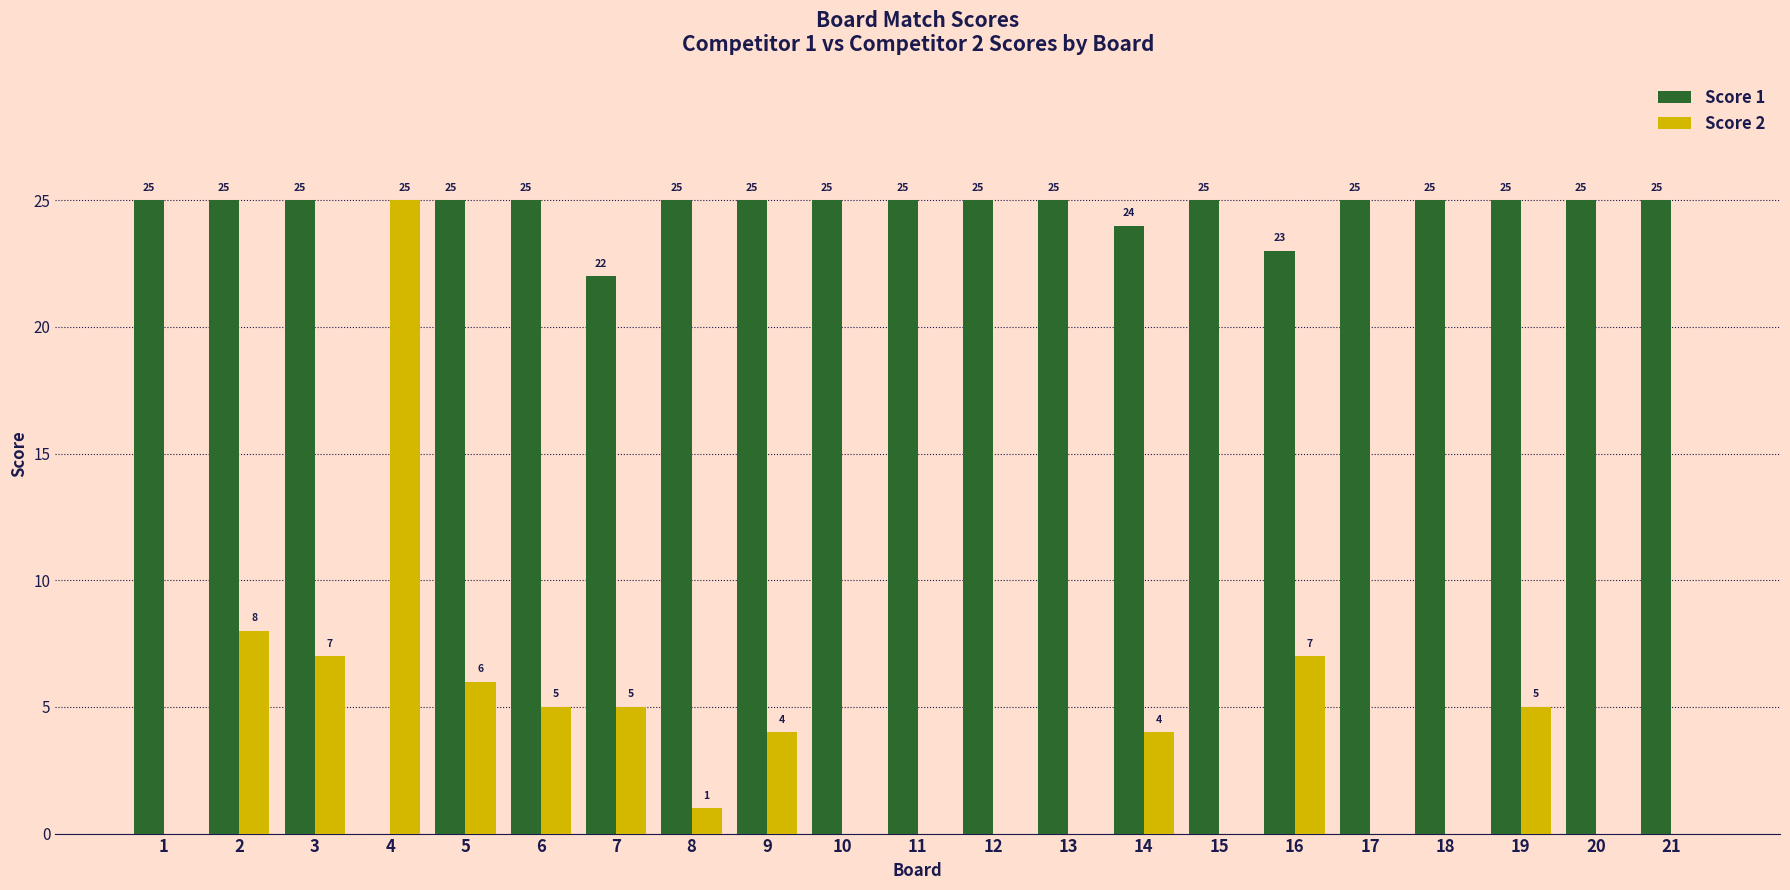

Which series has the largest total across all categories?

Score 1